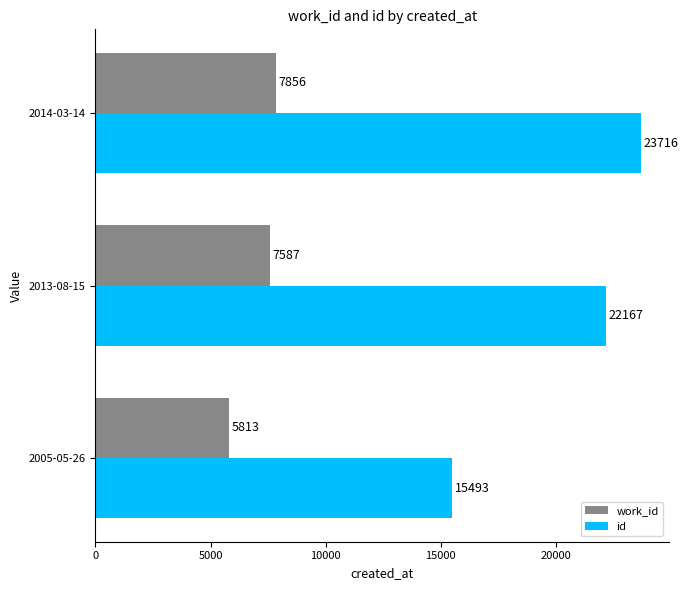

What is the highest value of the id series?

23716